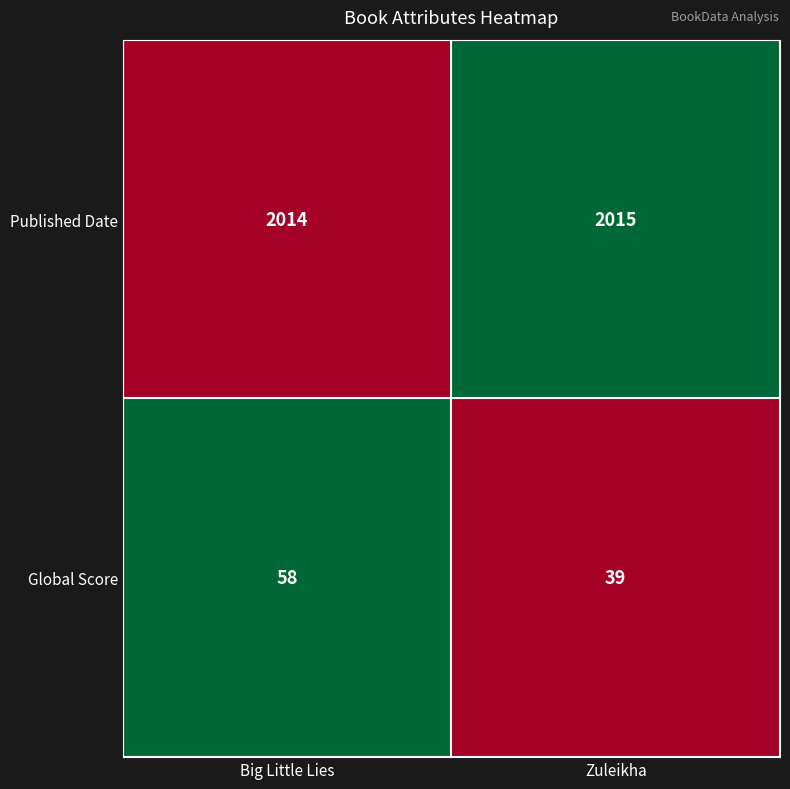

List the series in order of their peak value, highest first.

Published Date, Global Score